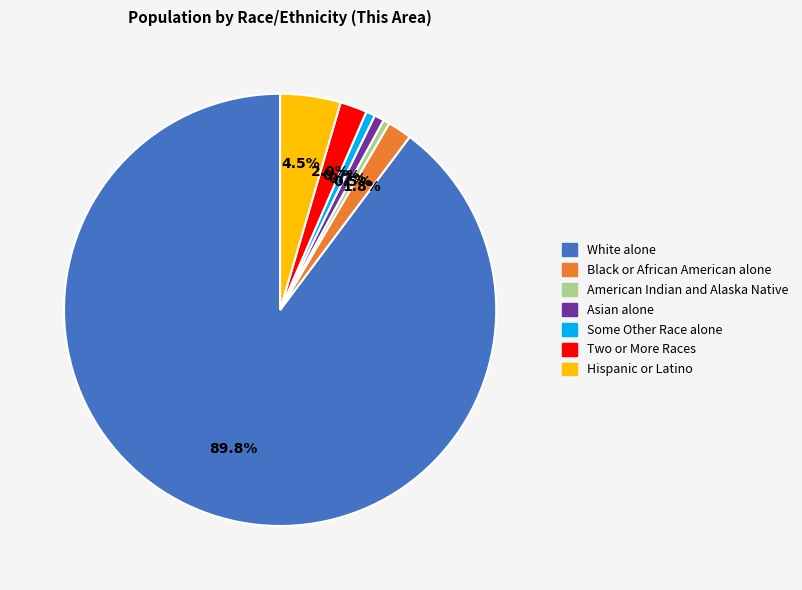

Which category accounts for the majority?

White alone